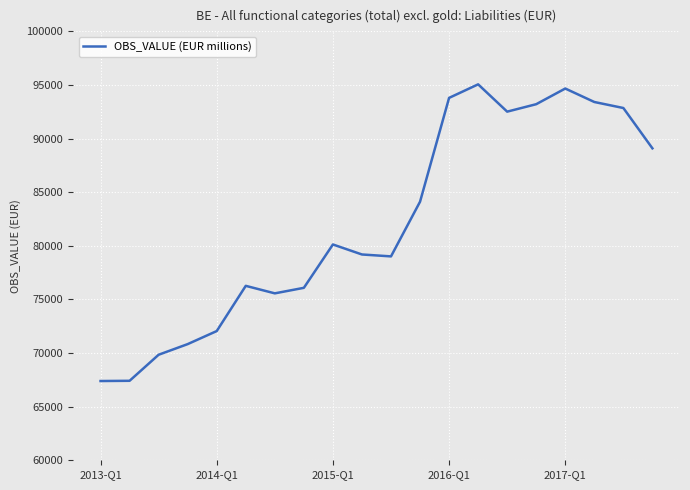

What is the maximum value shown in the chart?

95060